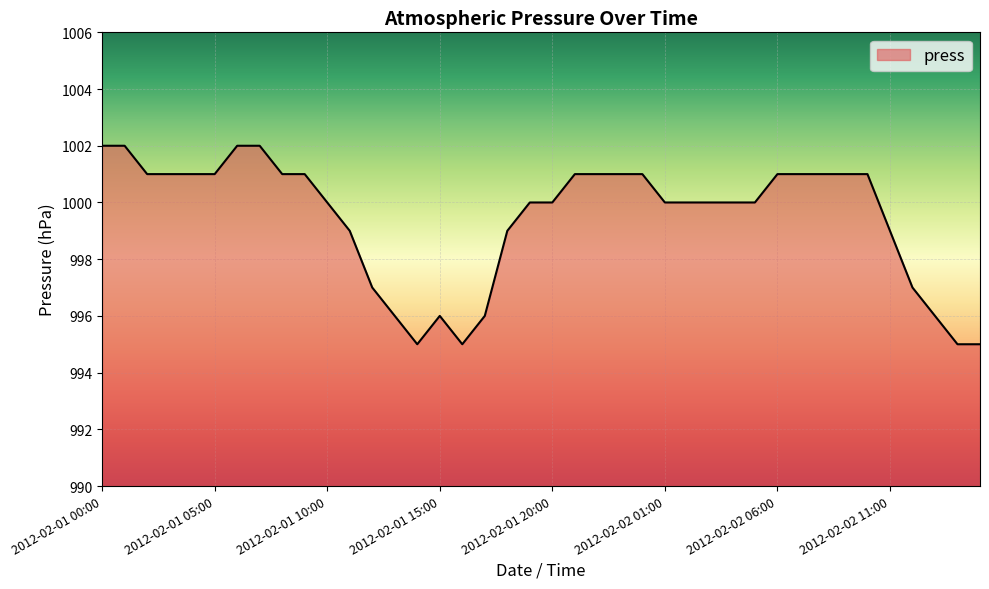

What is the minimum value shown in the chart?

995